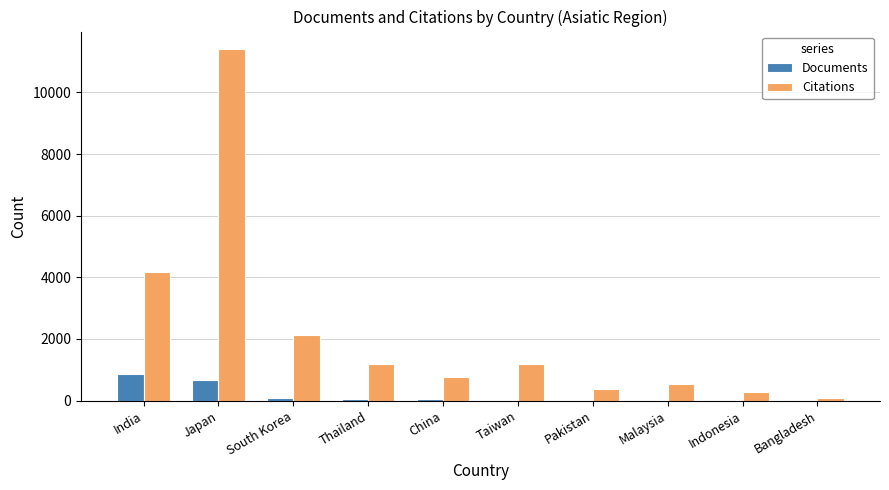

Count the number of data series in this chart.

2